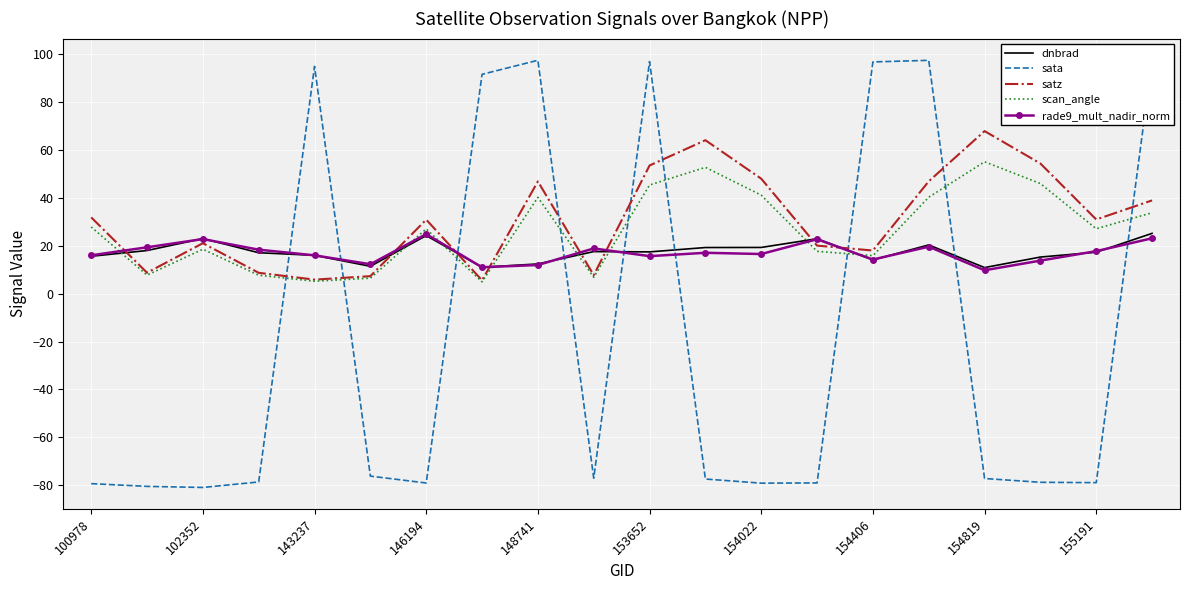

The satz series shows 5.9 at 143237. True or false?

True